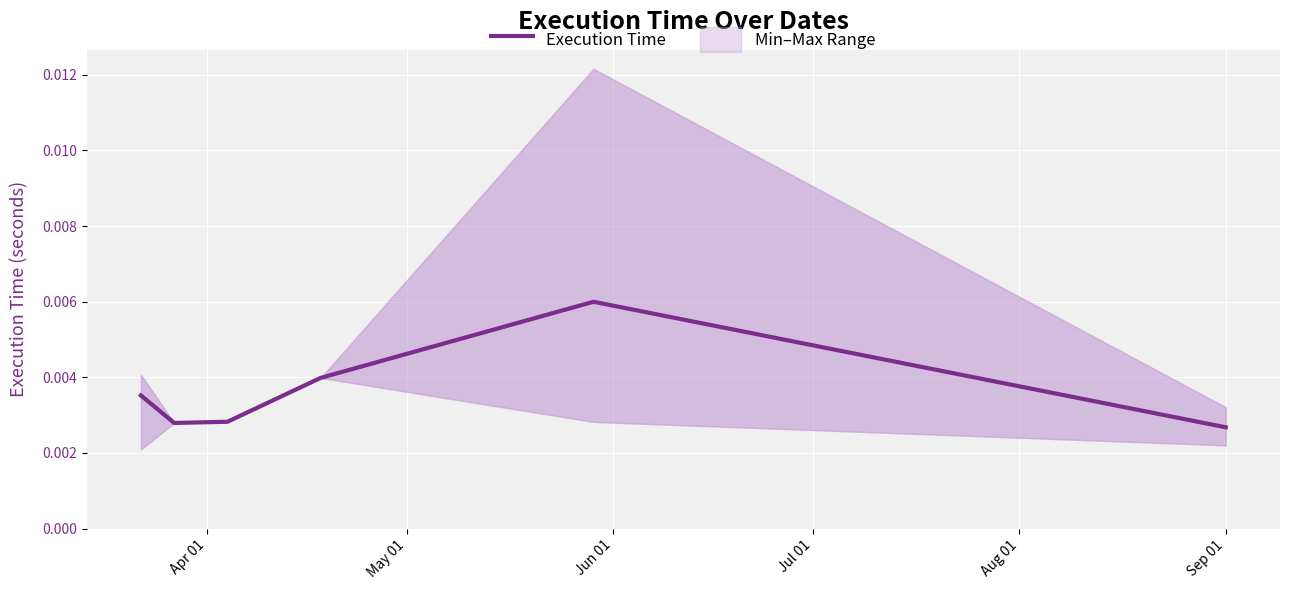

True or false: there are more than 0 points higher than both neighbors.

True